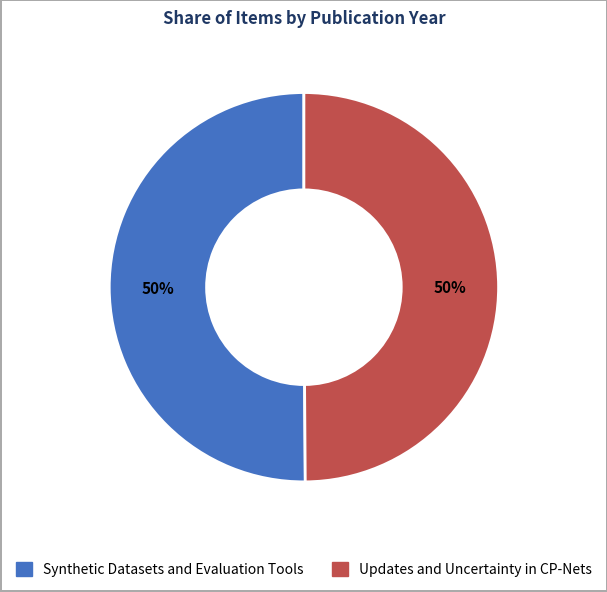

To the nearest percent, what percentage of the pie is Updates and Uncertainty in CP-Nets?

50%